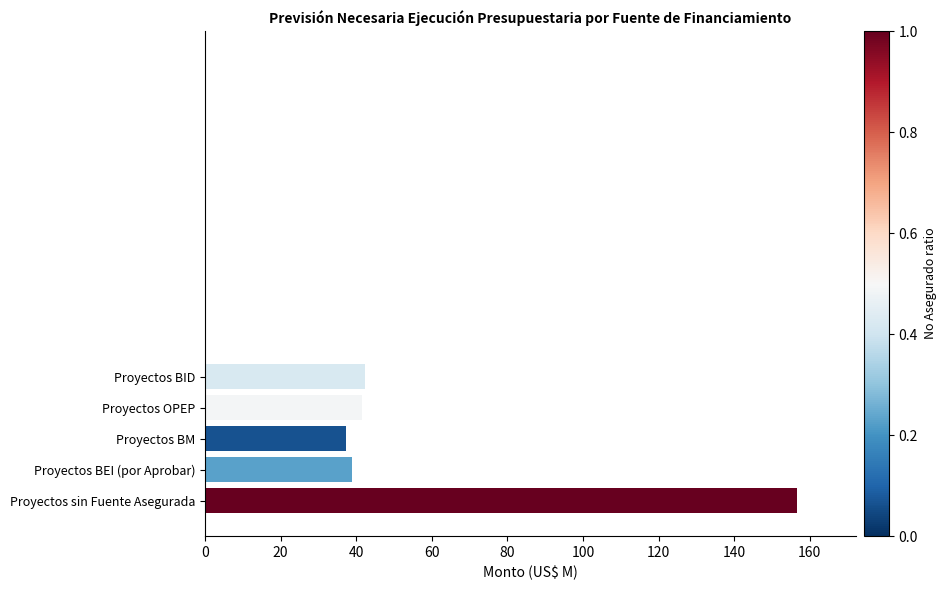

Which label corresponds to the smallest value in the chart?

Proyectos BM